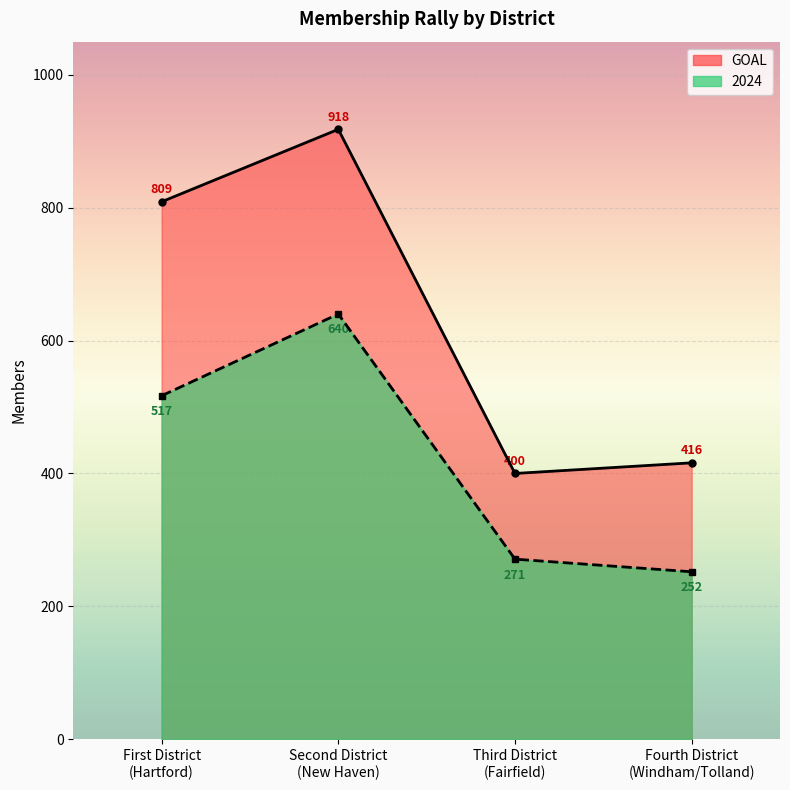

At Fourth District
(Windham/Tolland), list the series in order from smallest to largest.

2024, GOAL